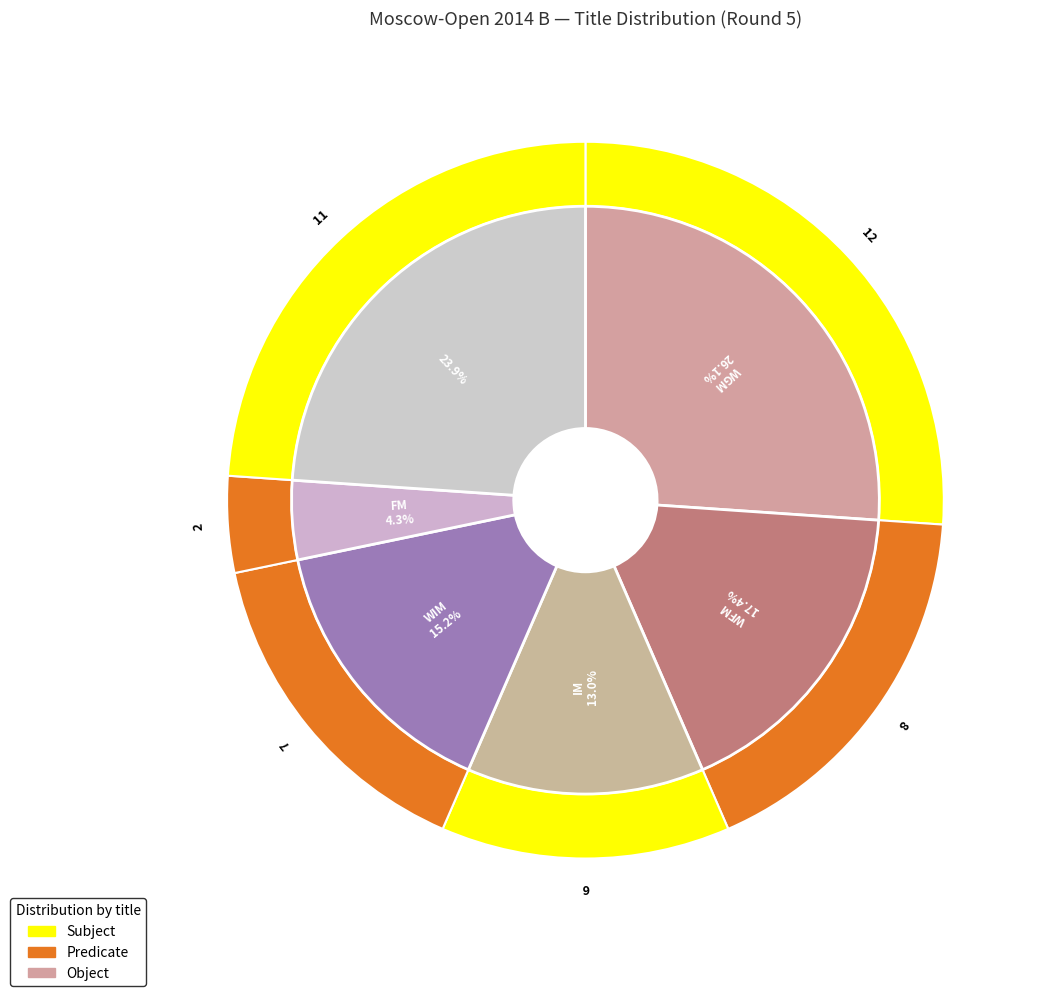

What is the change in value from WFM to WIM?

-1